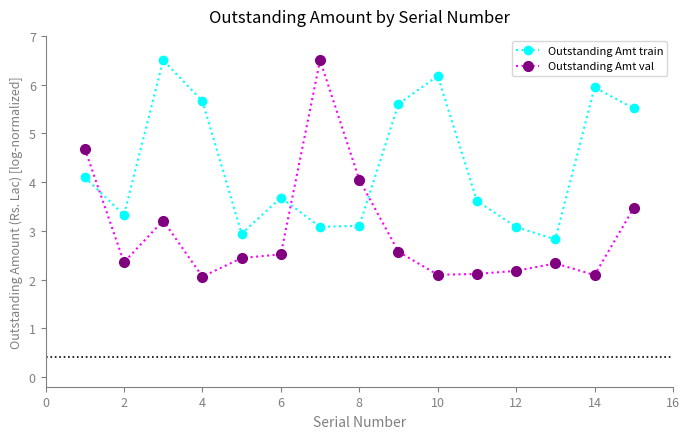

What is the average value of the Outstanding Amt train series?

4.3